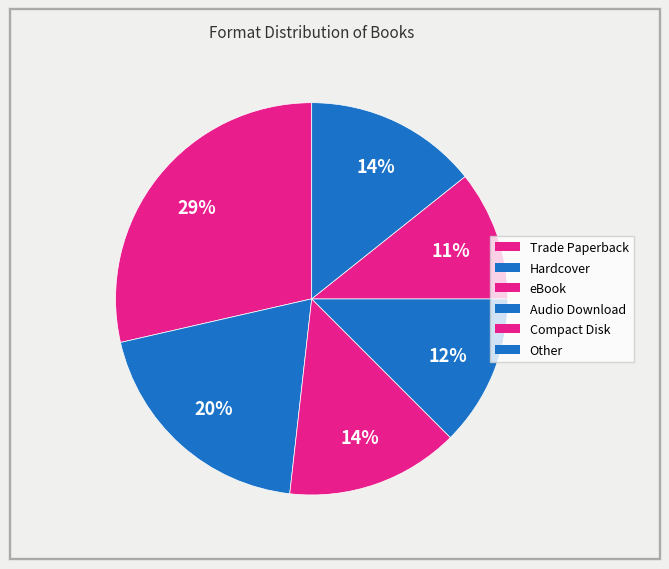

True or false: Trade Paperback accounts for 18% of the total.

False